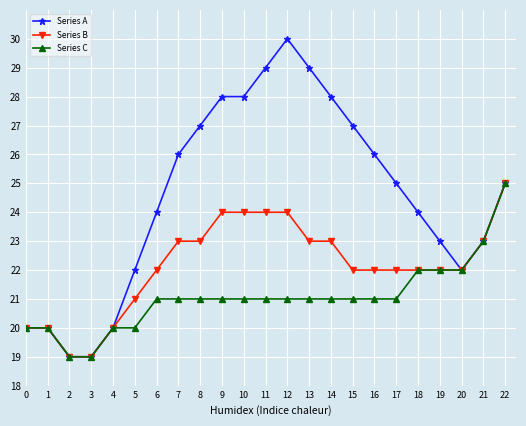

What is the sum of the Series C values at 17 and 16?

42